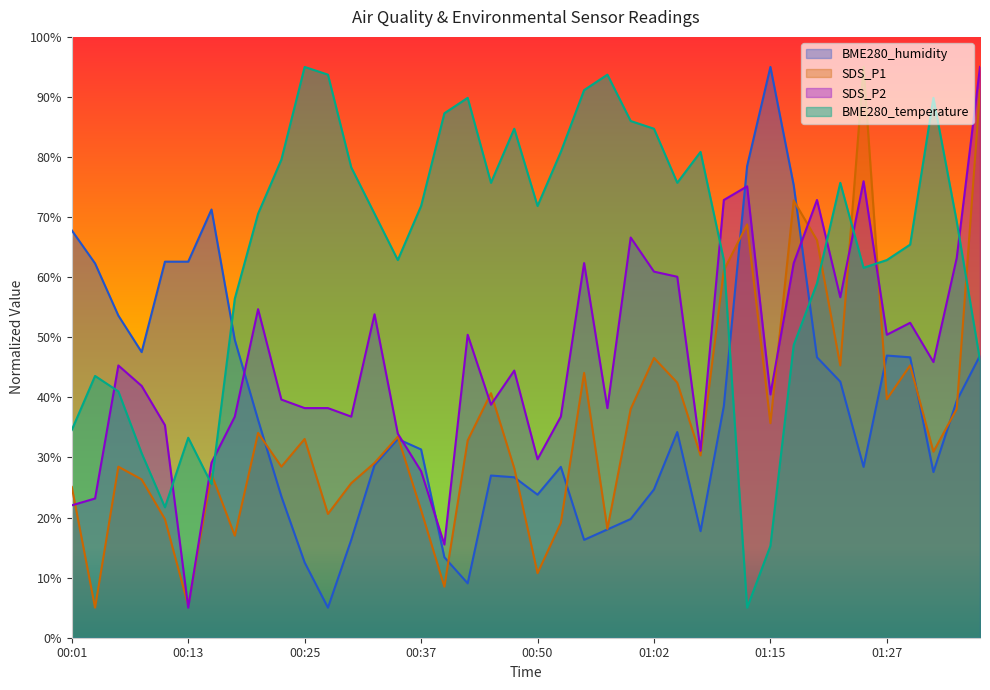

What is the minimum value for BME280_temperature?

5.0